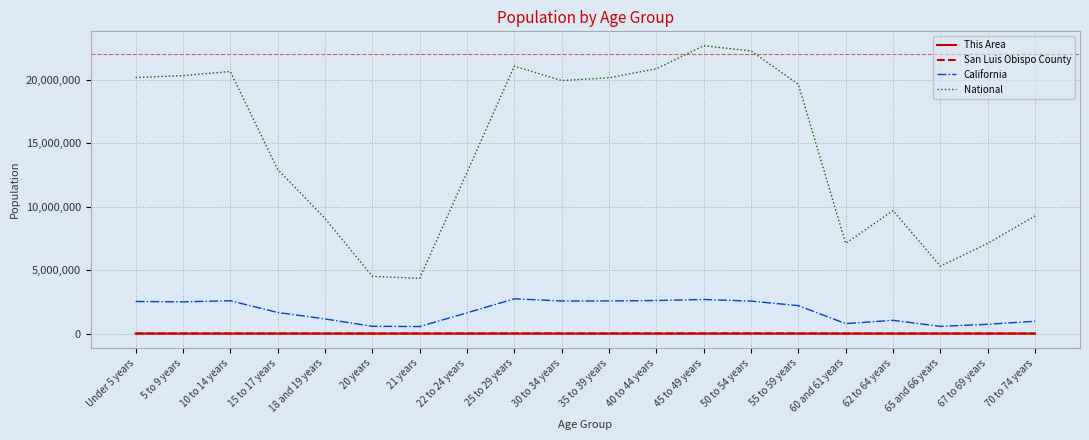

Count the number of data series in this chart.

4